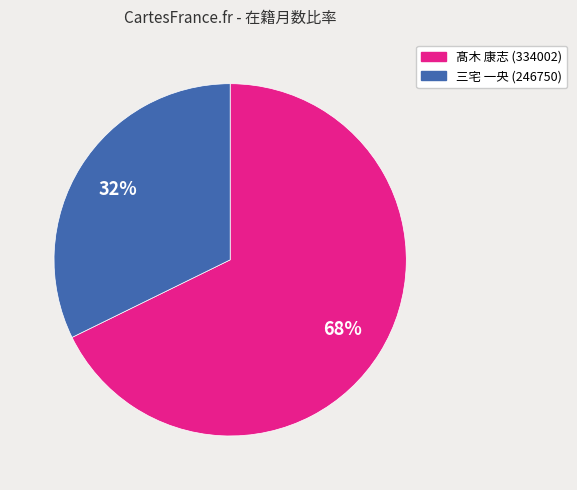

Does 三宅 一央 (246750) represent more than half of the total?

No